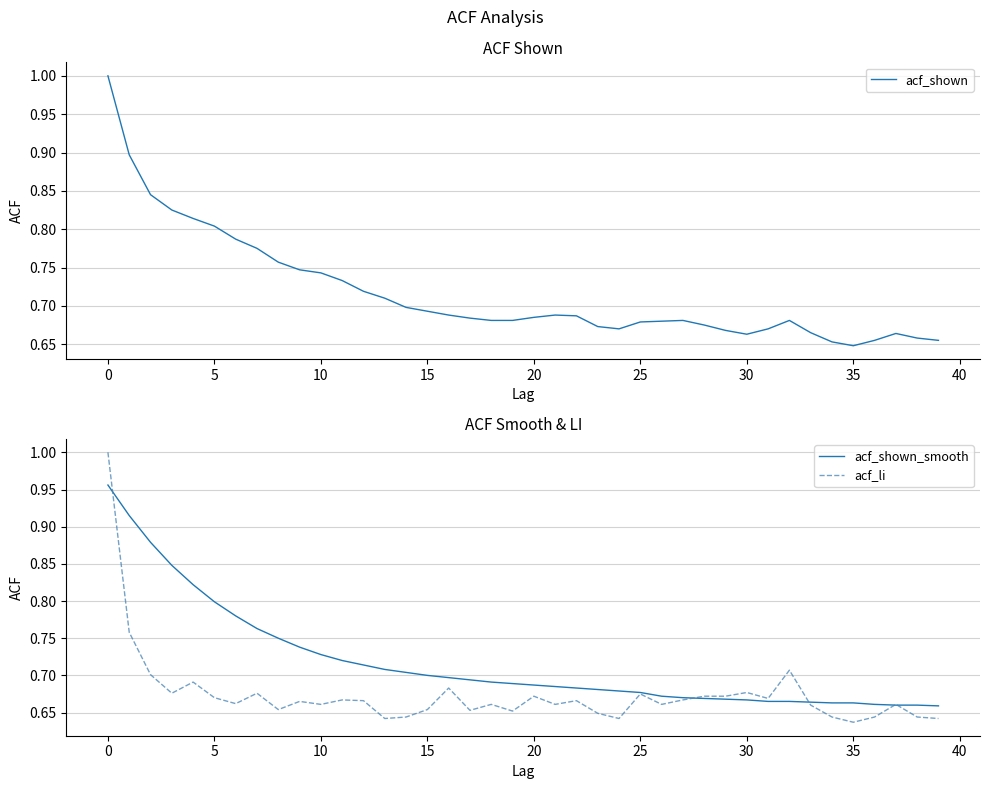

Which series has the largest total across all categories?

acf_shown_smooth